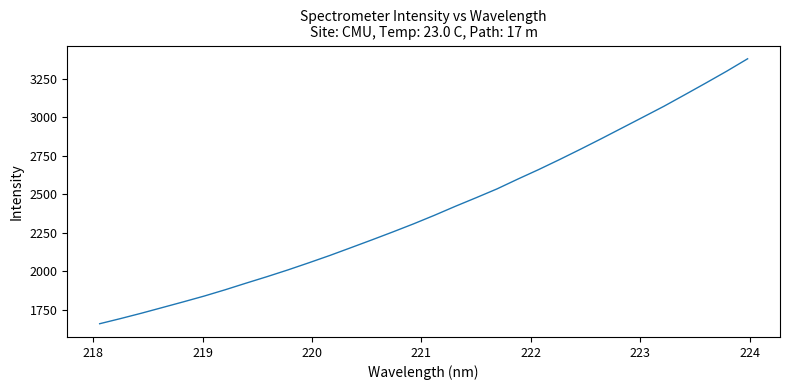

What is the difference between the maximum and minimum values?

1718.9